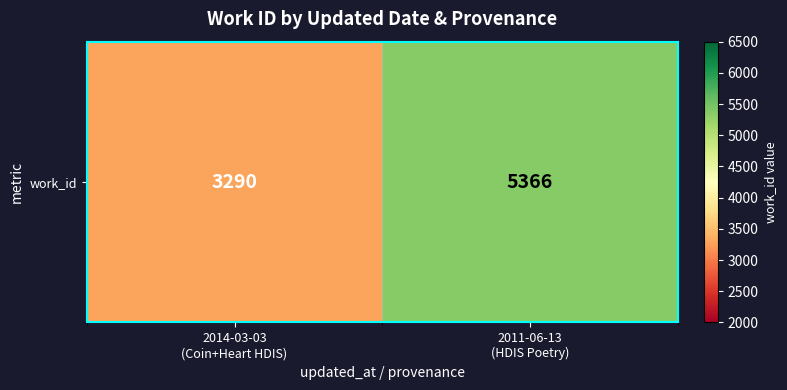

How many data points are less than 5366?

1